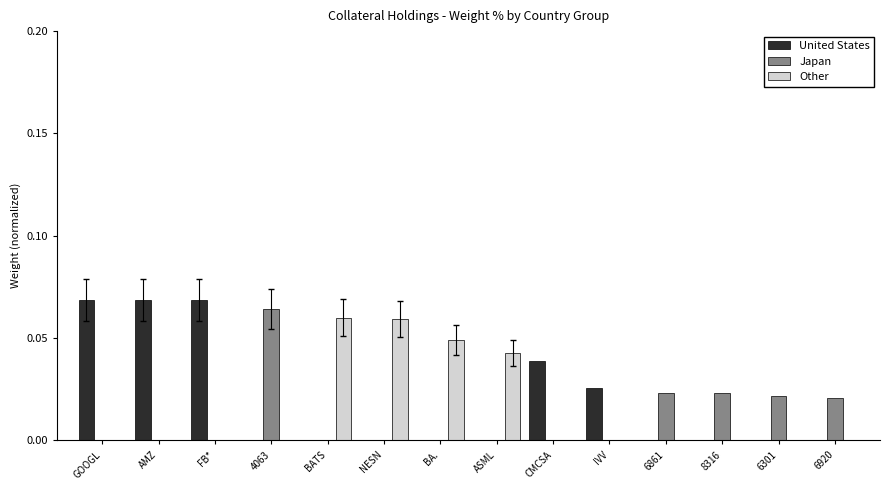

True or false: United States has a value of 0.0 at NESN.

True